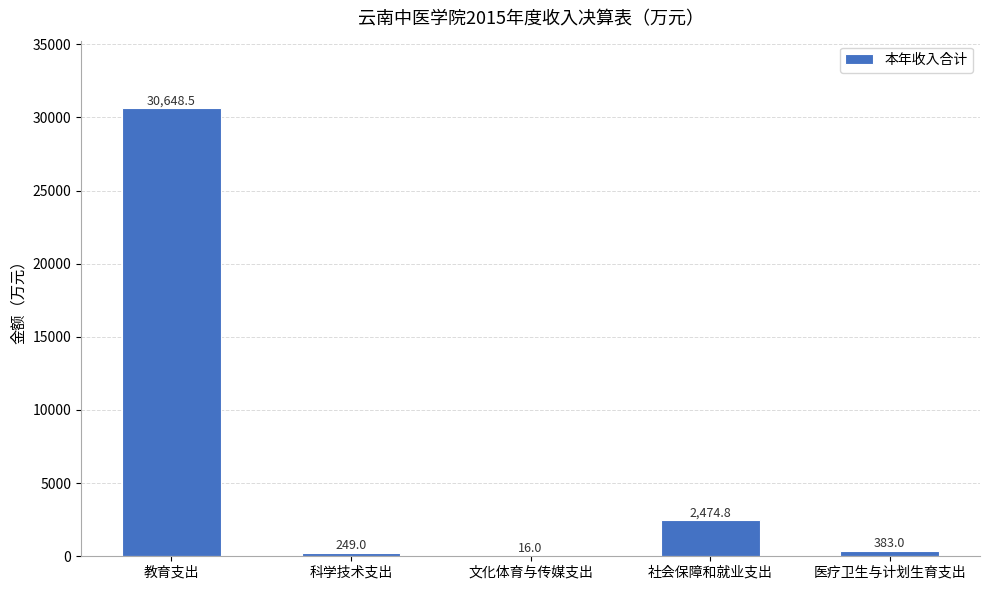

What is the sum of all values?

33771.3